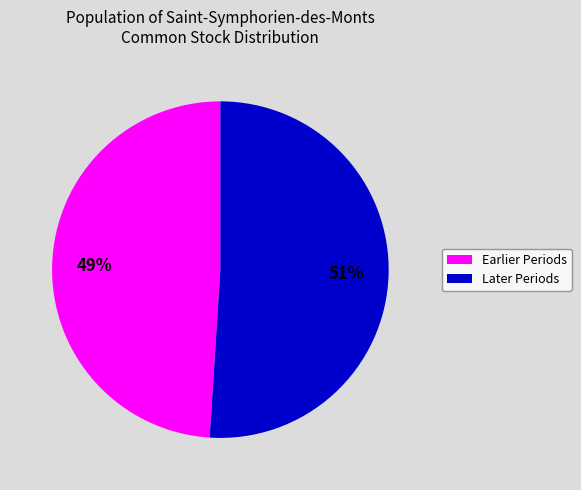

To the nearest percent, what portion does Earlier Periods represent?

49%